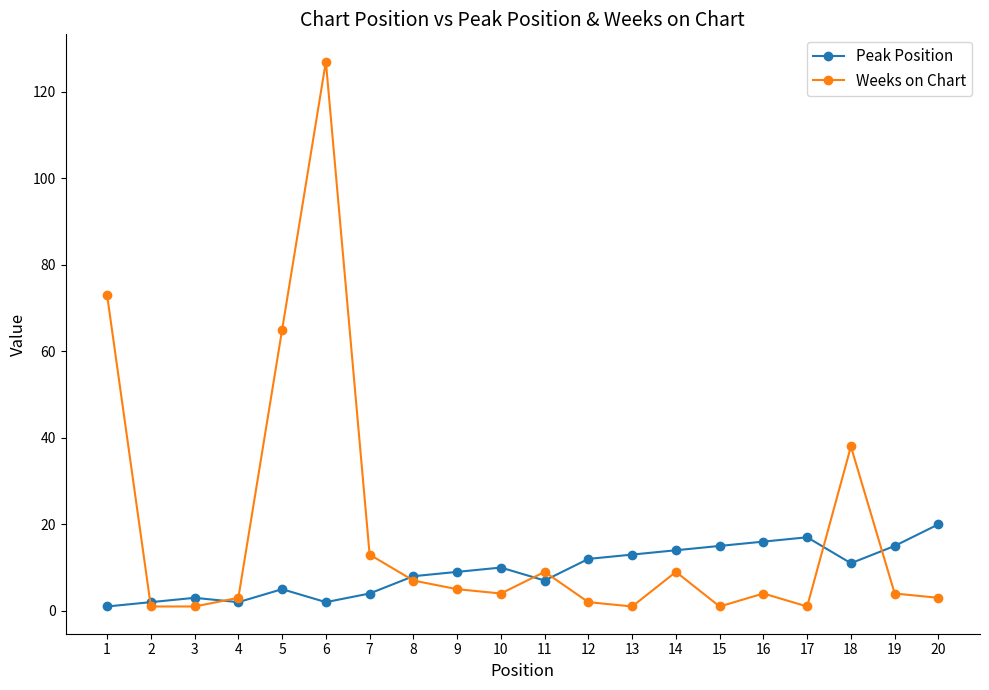

List the series in order of their overall mean, highest first.

Weeks on Chart, Peak Position